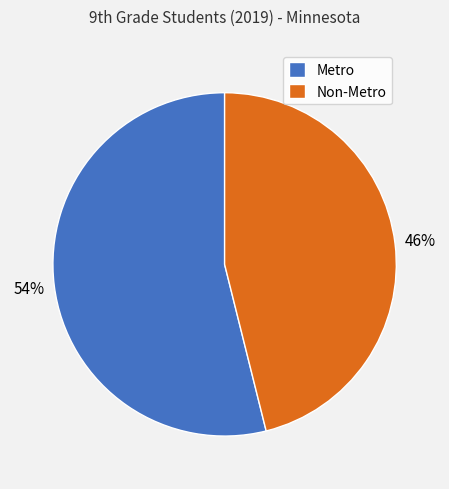

To the nearest percent, what is the difference between the Metro and Non-Metro slice percentages?

8%